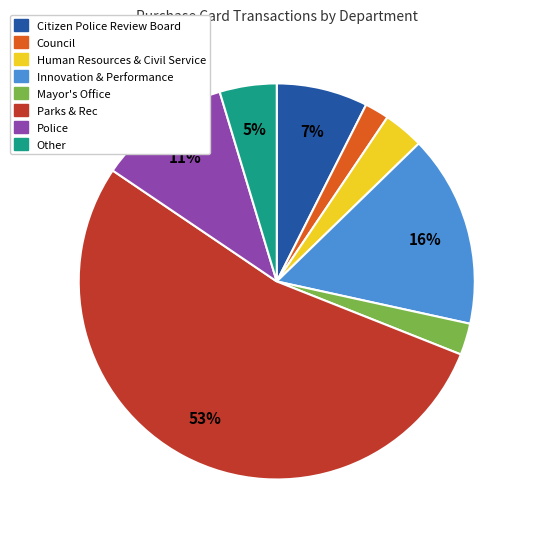

Does any single category account for the majority?

Yes